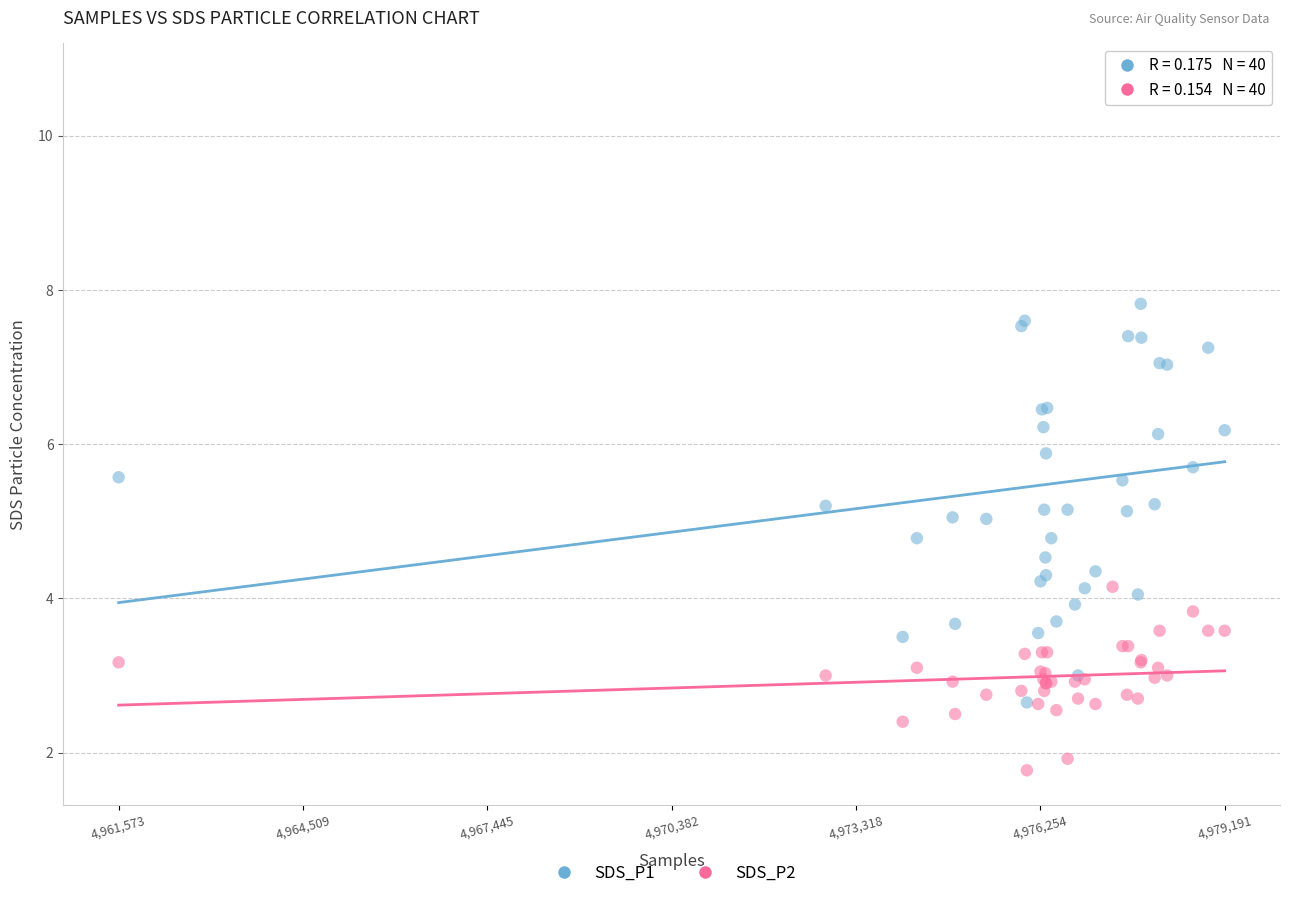

Which series has the widest spread of Y values?

SDS_P1